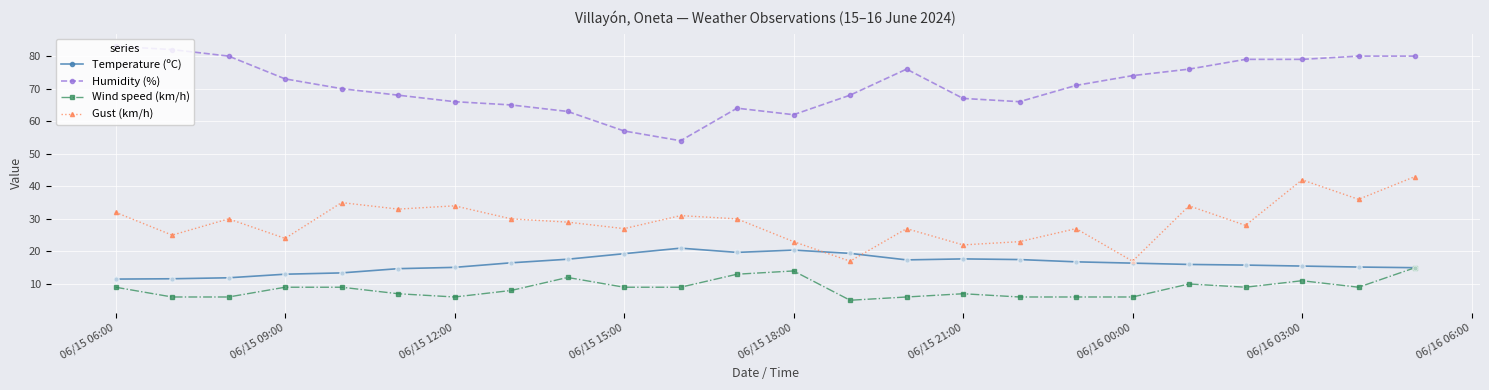

Which series has the largest total across all categories?

Humidity (%)